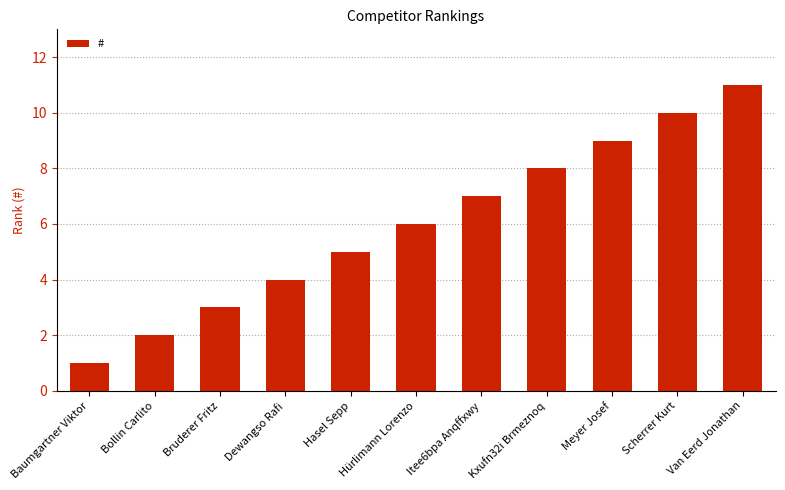

What is the difference between the maximum and minimum values?

10